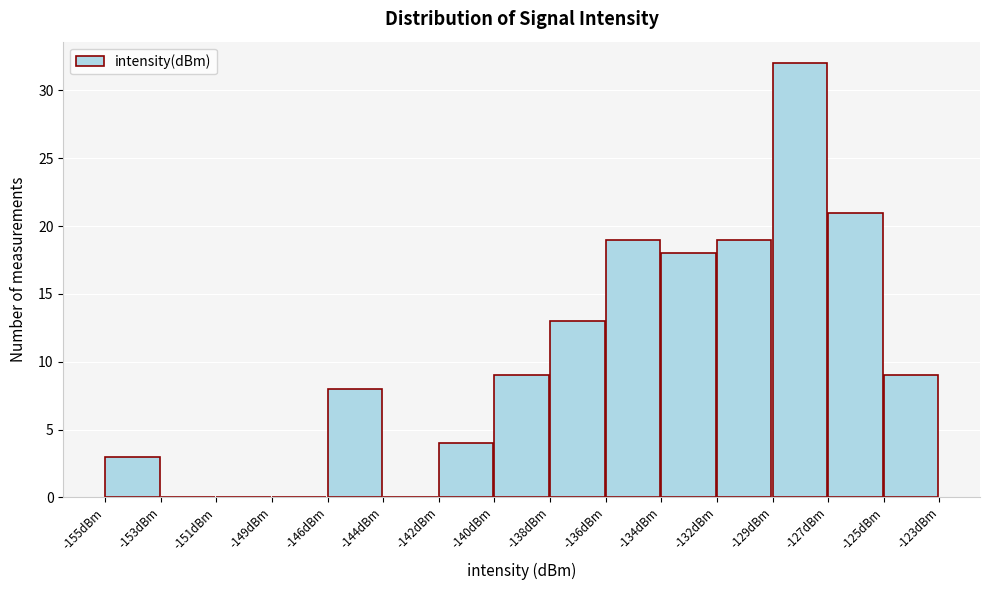

Reading right to left, transcribe all the data shown in this chart.

-125dBm=9	-127dBm=21	-129dBm=32	-132dBm=19	-134dBm=18	-136dBm=19	-138dBm=13	-140dBm=9	-142dBm=4	-144dBm=0	-146dBm=8	-149dBm=0	-151dBm=0	-153dBm=0	-155dBm=3